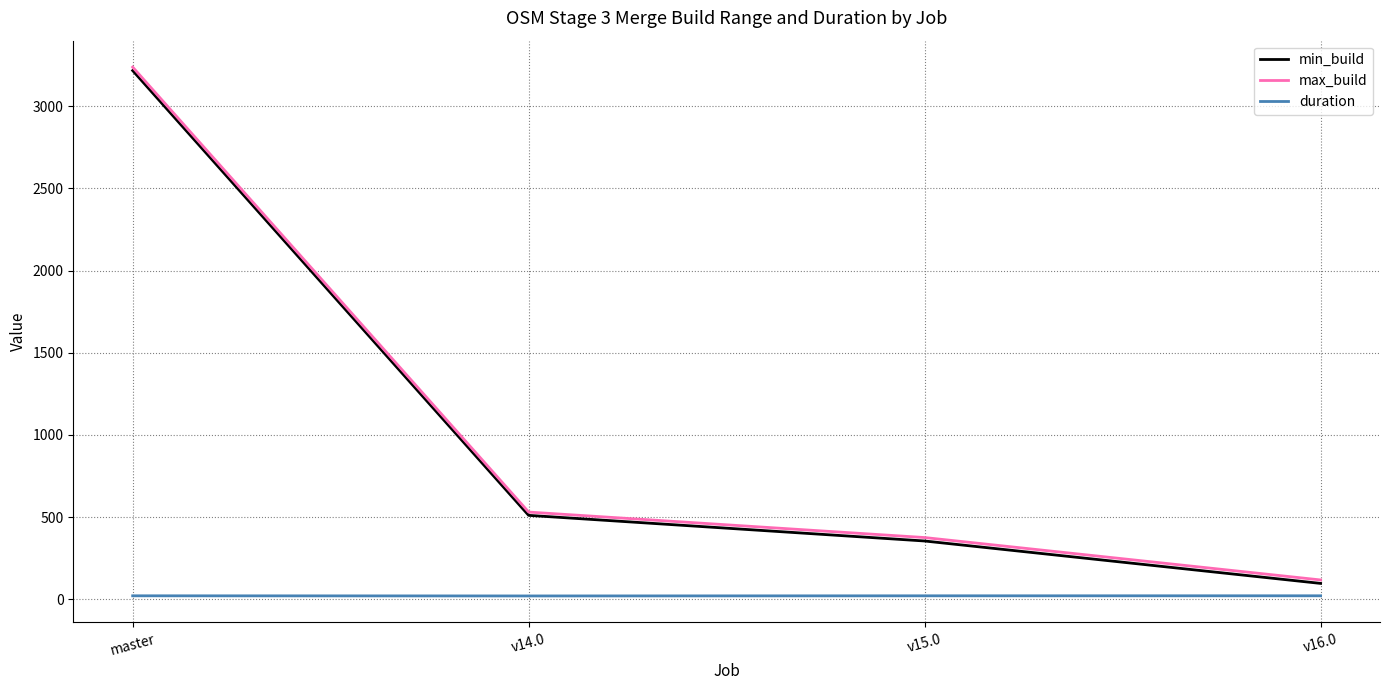

How many lines are shown in the chart?

3